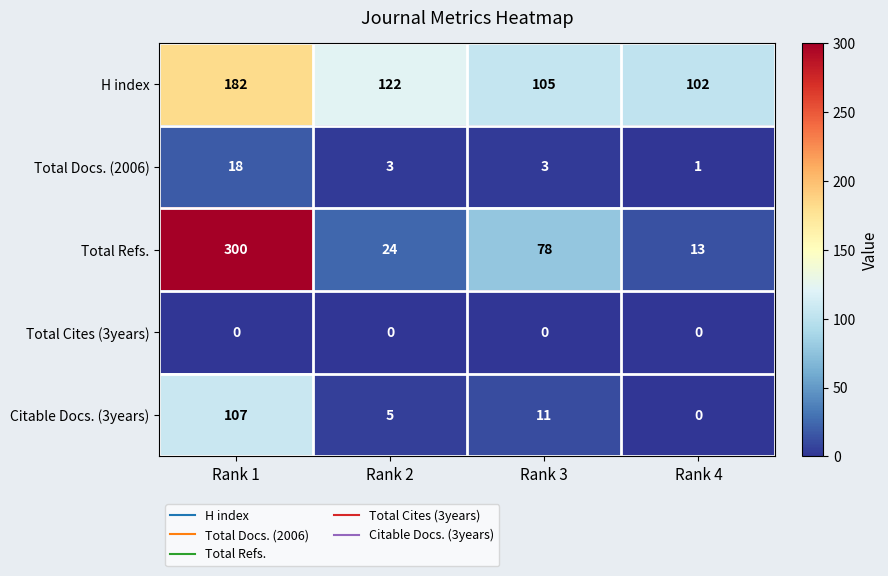

What is the spread (max minus min) of values at Rank 1?

300